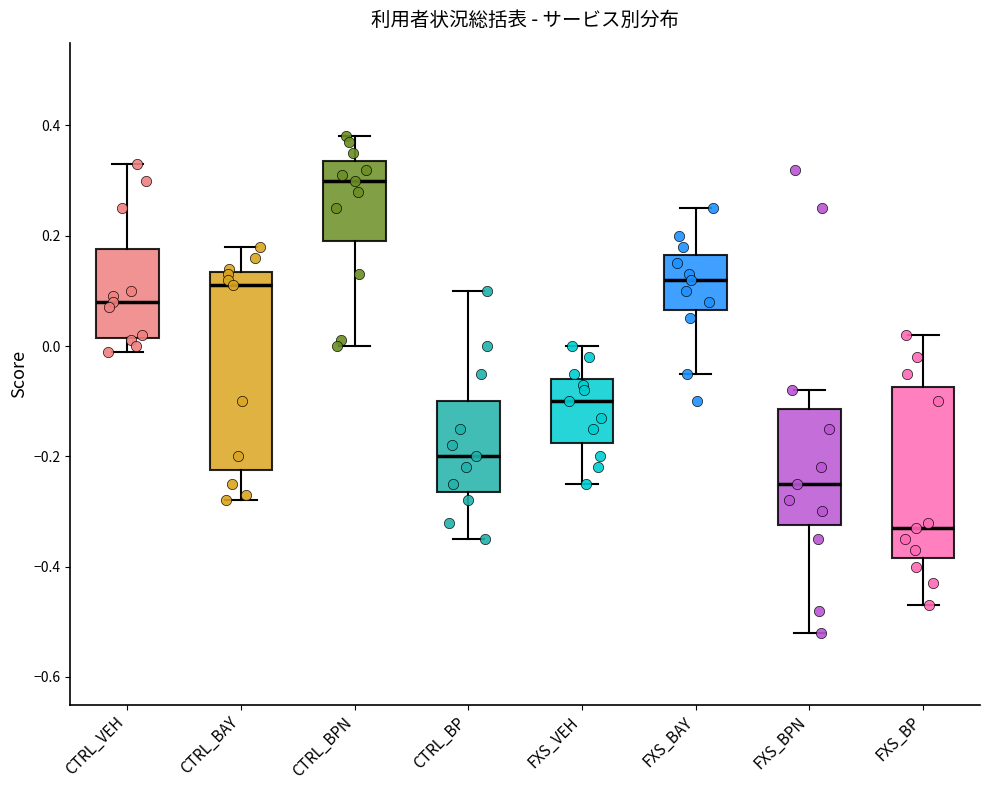

Reading left to right, read every box against the y-axis: the position of its median line, the range the box covers, and the ends of its whiskers. The values are not printed on the chart, so give them approximately, as read against the axis.

CTRL_VEH: median 0.08, box 0.02 to 0.18, whiskers 0.00 to 0.34
CTRL_BAY: median 0.12, box -0.22 to 0.14, whiskers -0.28 to 0.18
CTRL_BPN: median 0.30, box 0.20 to 0.34, whiskers 0.00 to 0.38
CTRL_BP: median -0.20, box -0.26 to -0.10, whiskers -0.34 to 0.10
FXS_VEH: median -0.10, box -0.18 to -0.06, whiskers -0.24 to 0.00
FXS_BAY: median 0.12, box 0.06 to 0.16, whiskers -0.04 to 0.26
FXS_BPN: median -0.24, box -0.32 to -0.12, whiskers -0.52 to -0.08
FXS_BP: median -0.32, box -0.38 to -0.08, whiskers -0.46 to 0.02